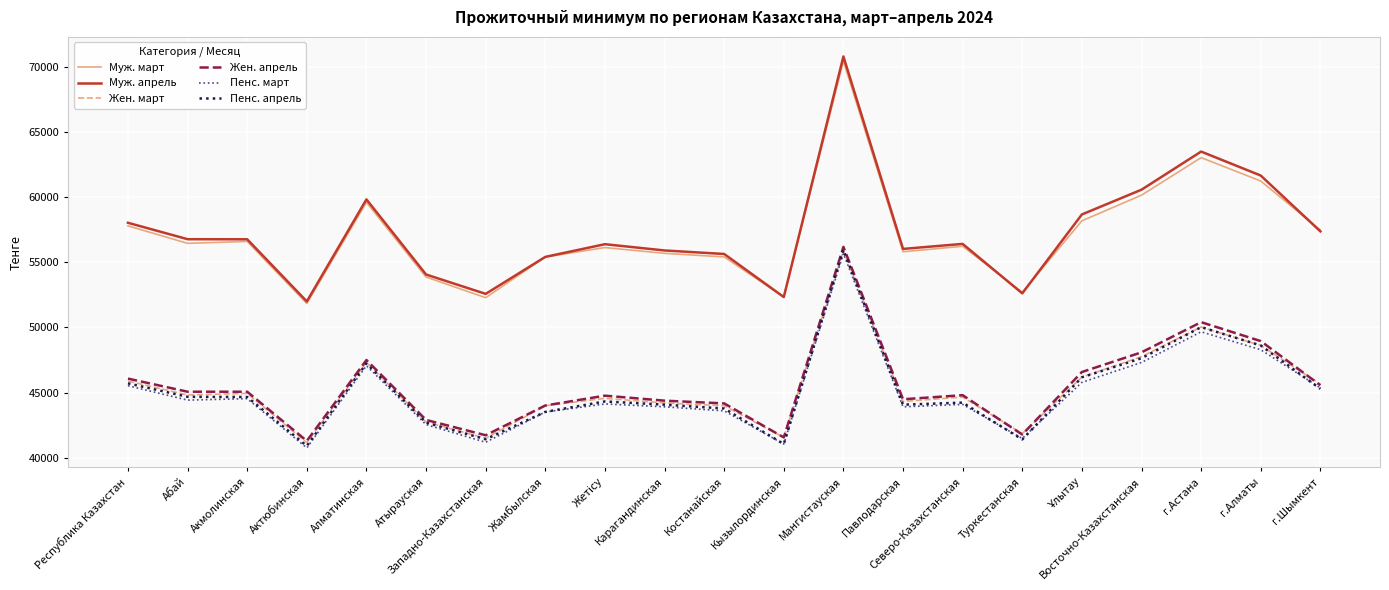

True or false: Жен. апрель has a value of 56188 at Мангистауская.

True